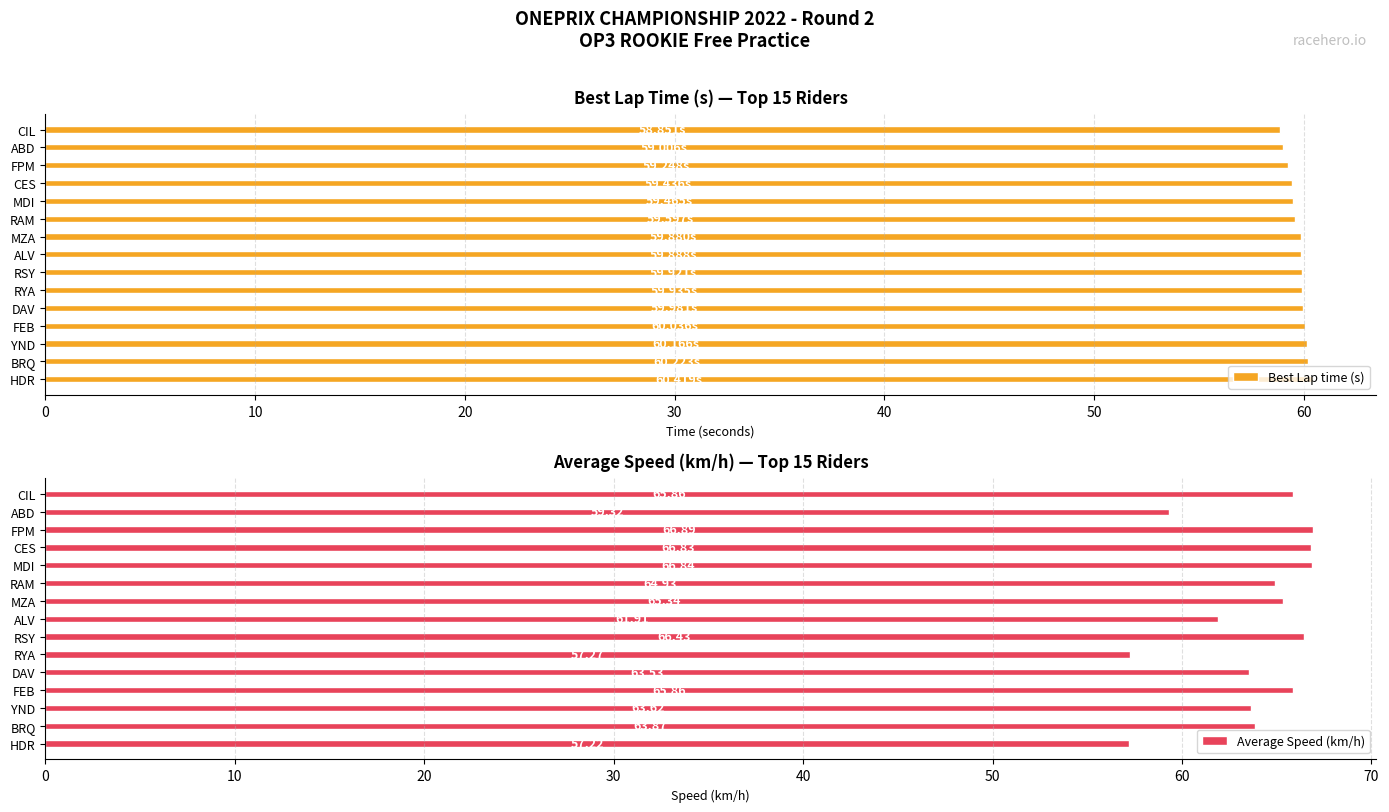

At which label is Average Speed (km/h) closest to 62?

ALV